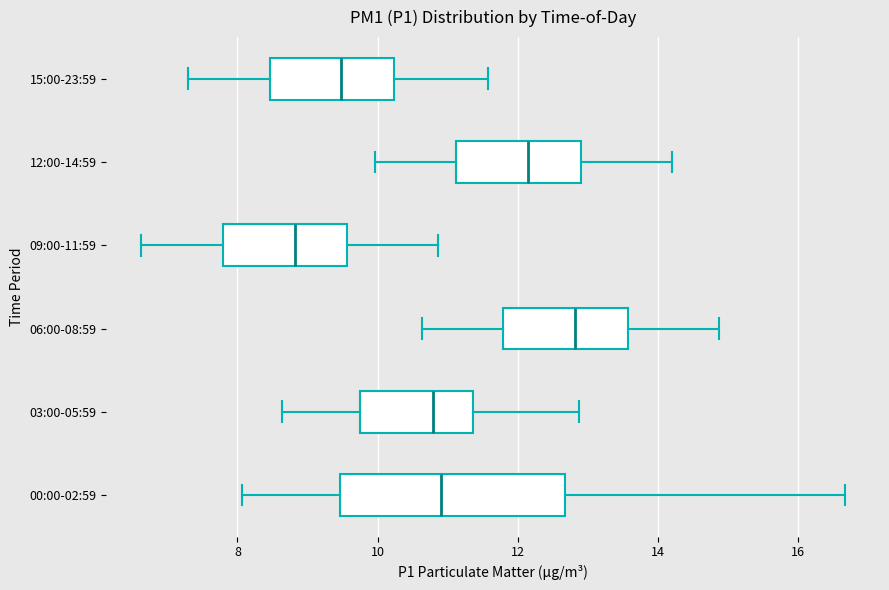

Comparing the boxes themselves (not the whiskers), which one is the widest?

00:00-02:59